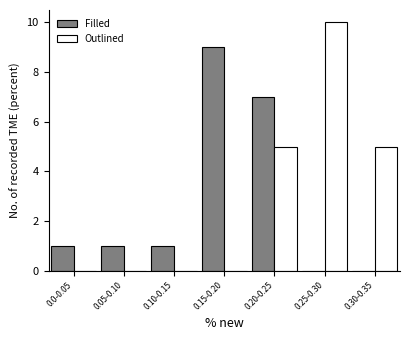

Reading right to left, extract all data points from this chart.

Filled: 0.30-0.35=0	0.25-0.30=0	0.20-0.25=7	0.15-0.20=9	0.10-0.15=1	0.05-0.10=1	0.0-0.05=1
Outlined: 0.30-0.35=5	0.25-0.30=10	0.20-0.25=5	0.15-0.20=0	0.10-0.15=0	0.05-0.10=0	0.0-0.05=0